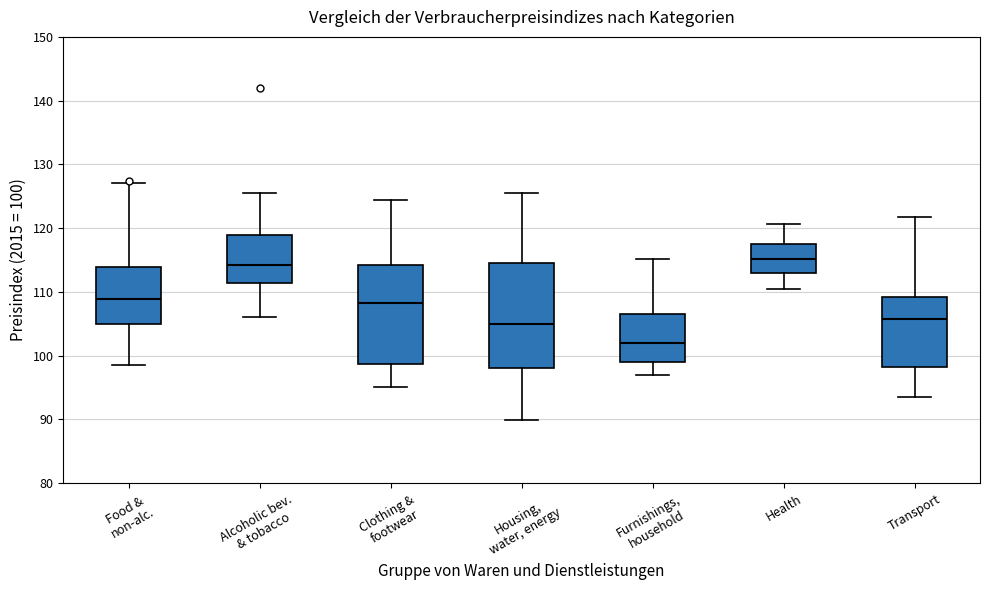

Reading left to right, read every box against the y-axis: the position of its median line, the range the box covers, and the ends of its whiskers. The values are not printed on the chart, so give them approximately, as read against the axis.

Food & non-alc.: median 109, box 105 to 114, whiskers 99 to 127
Alcoholic bev. & tobacco: median 114, box 111 to 119, whiskers 106 to 126
Clothing & footwear: median 108, box 99 to 114, whiskers 95 to 124
Housing, water, energy: median 105, box 98 to 114, whiskers 90 to 126
Furnishings, household: median 102, box 99 to 107, whiskers 97 to 115
Health: median 115, box 113 to 118, whiskers 110 to 121
Transport: median 106, box 98 to 109, whiskers 94 to 122